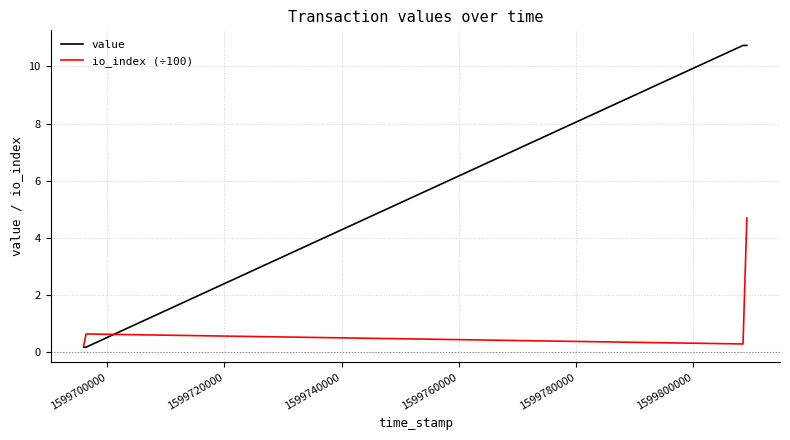

How many lines are shown in the chart?

2